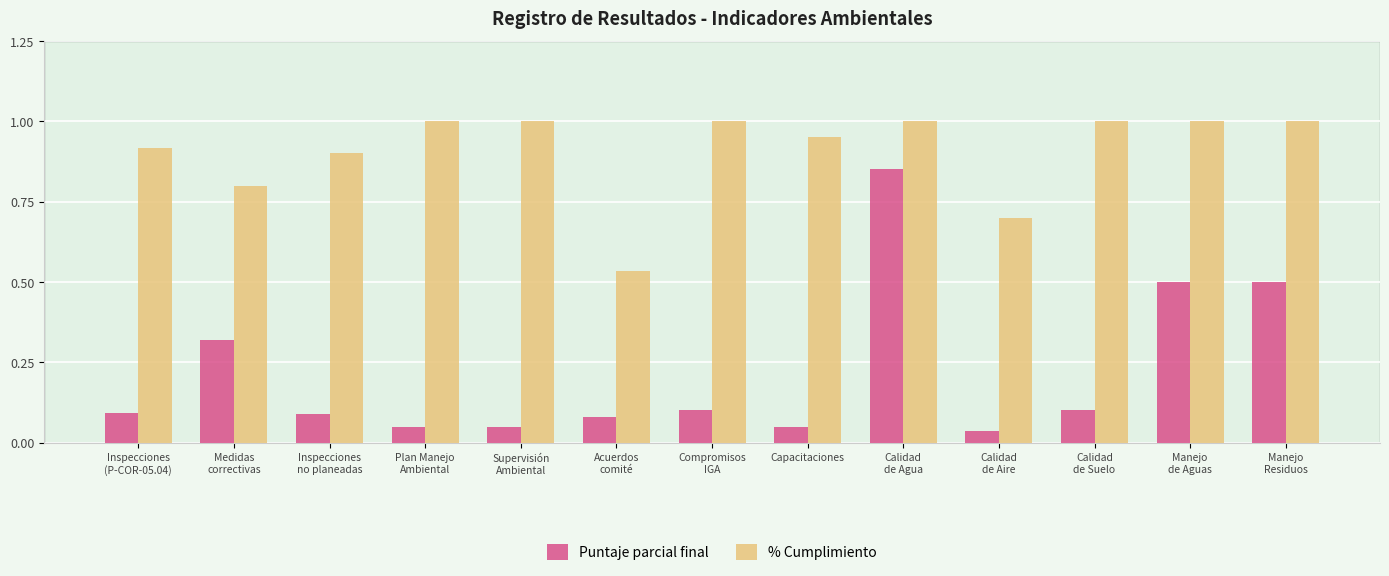

True or false: % Cumplimiento has a value of 0.2 at Calidad
de Suelo.

False